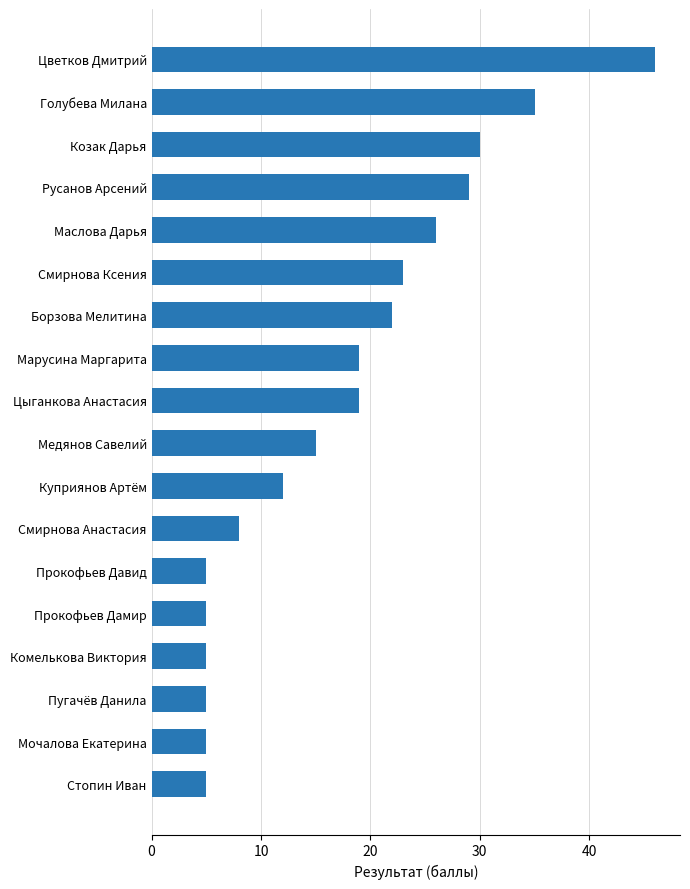

How many bars are there in total?

18